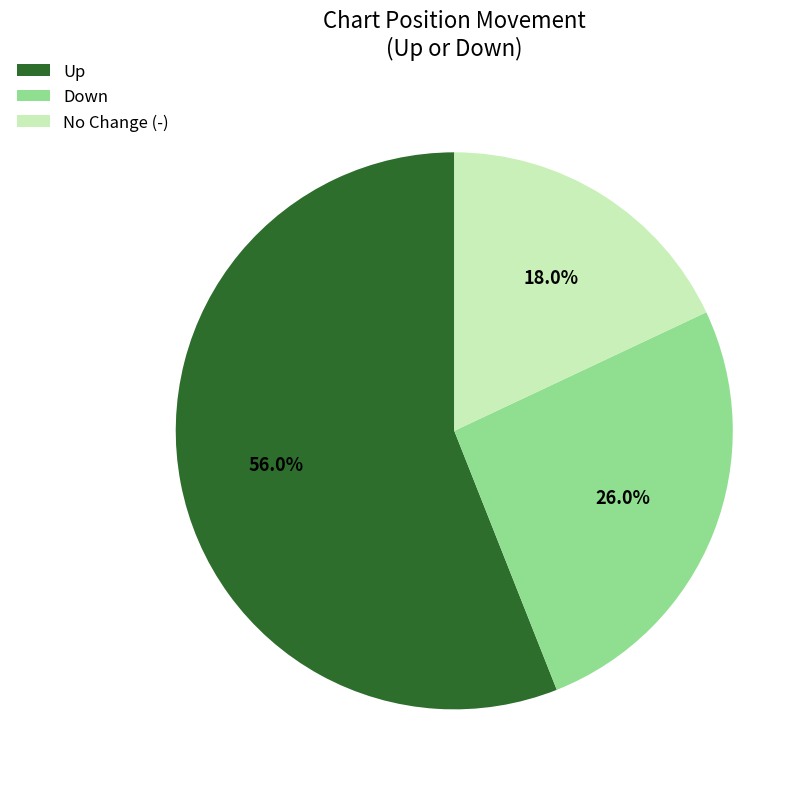

To the nearest percent, what is the difference between the largest and smallest slice percentages?

38%